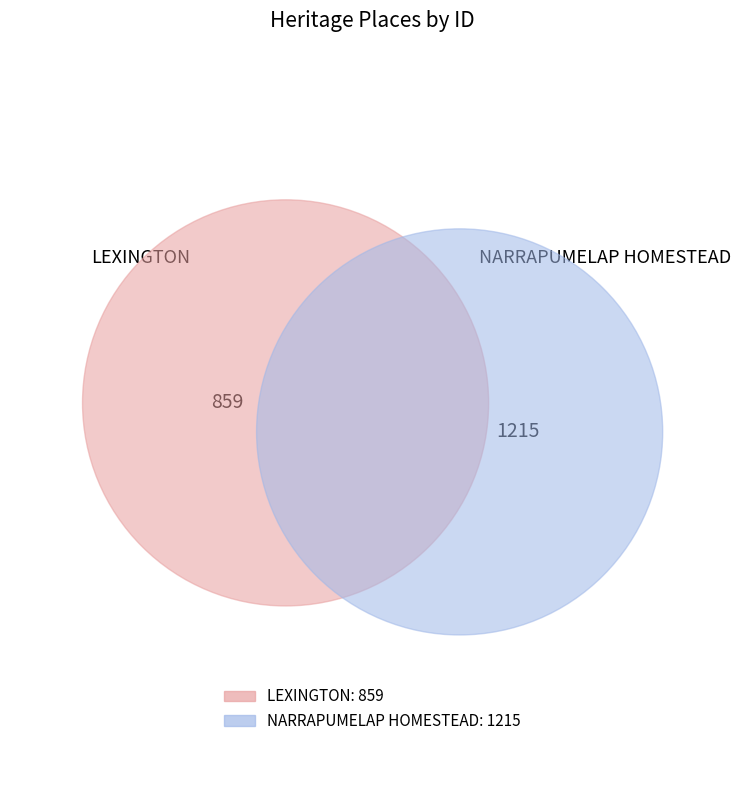

What is the total percentage of NARRAPUMELAP HOMESTEAD and LEXINGTON?

100.0%